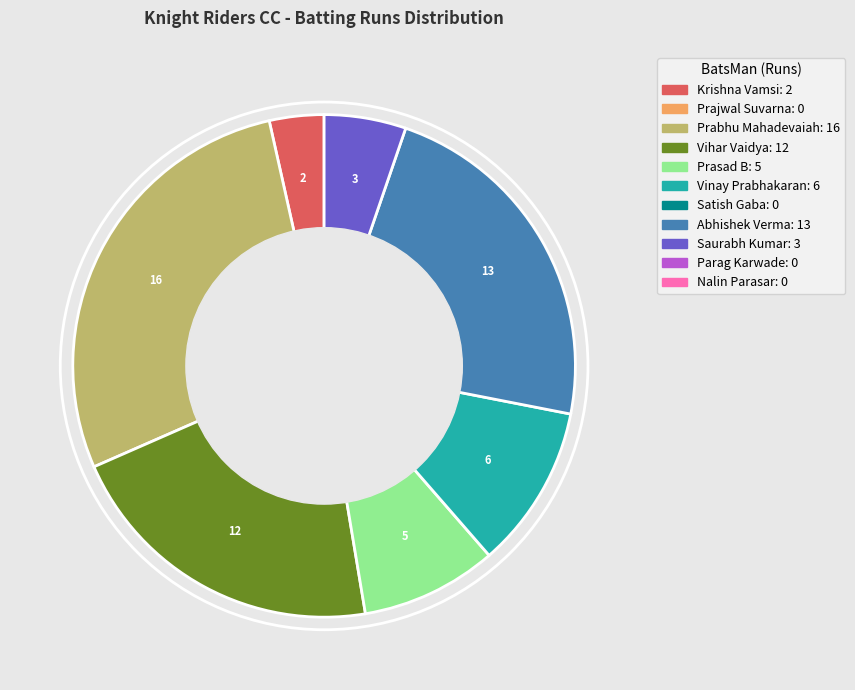

Is there a majority slice in this chart?

No